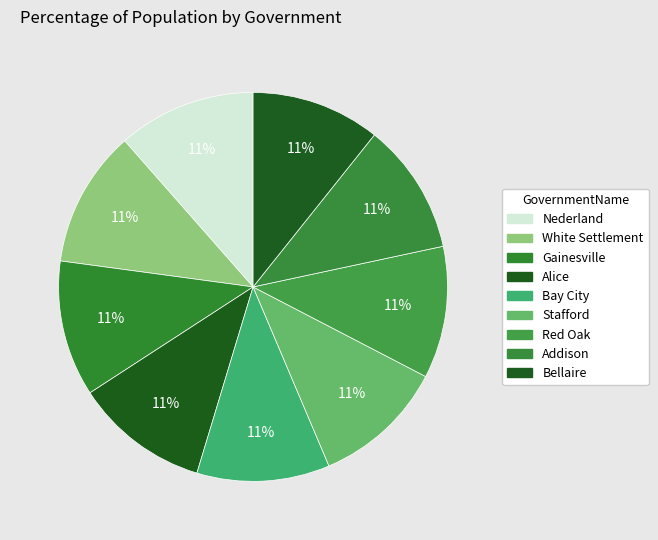

Count the number of slices in the pie.

9